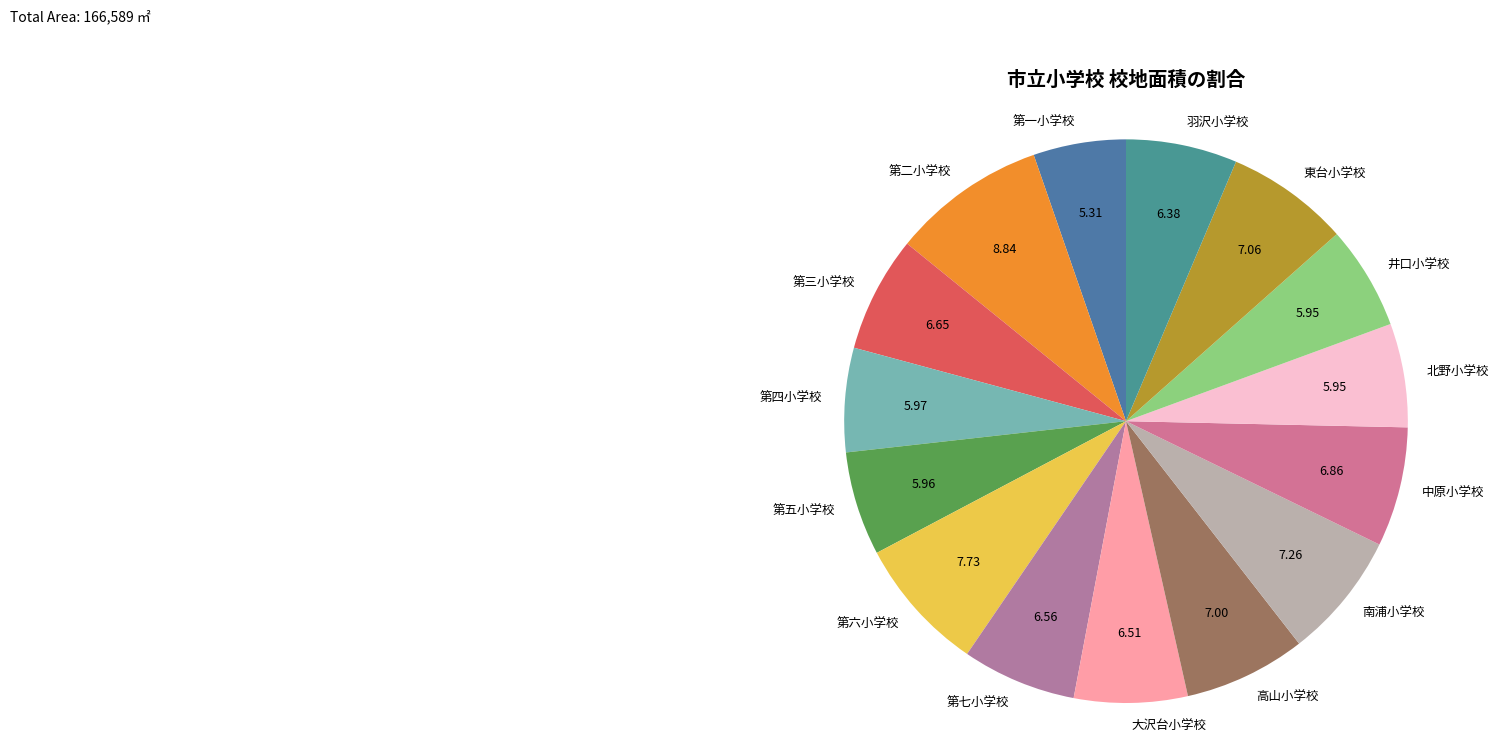

Which category has the biggest portion of the pie?

第二小学校